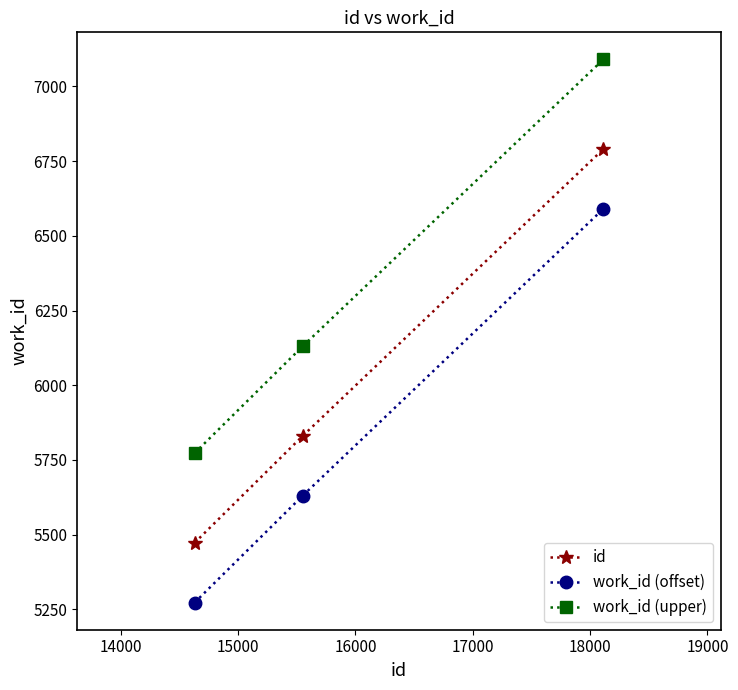

Reading left to right, what are all the values shown in this chart?

id: 5473	5831	6790
work_id (offset): 5273	5631	6590
work_id (upper): 5773	6131	7090